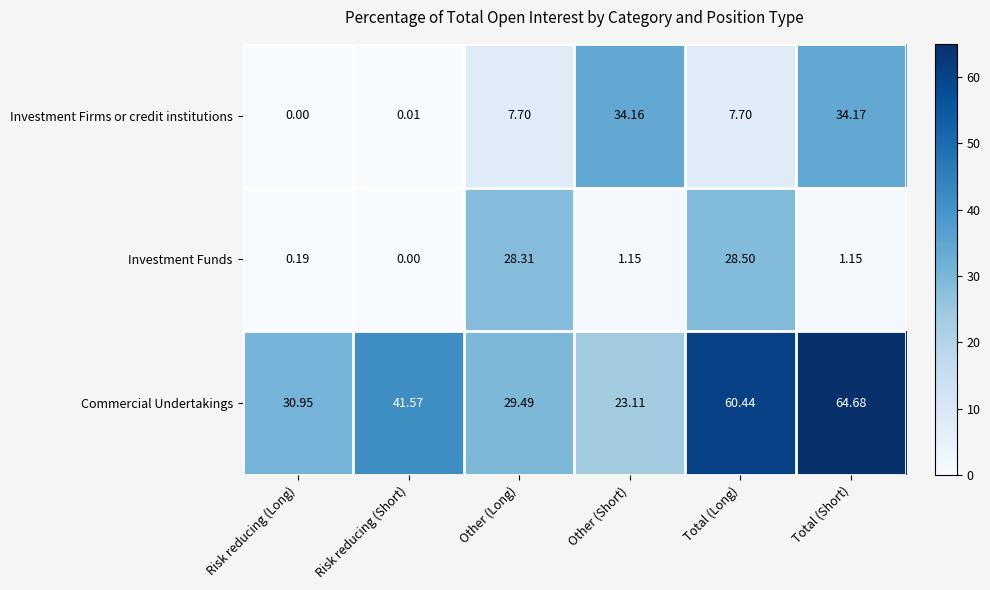

At which label does Investment Funds first exceed 1?

Other (Long)